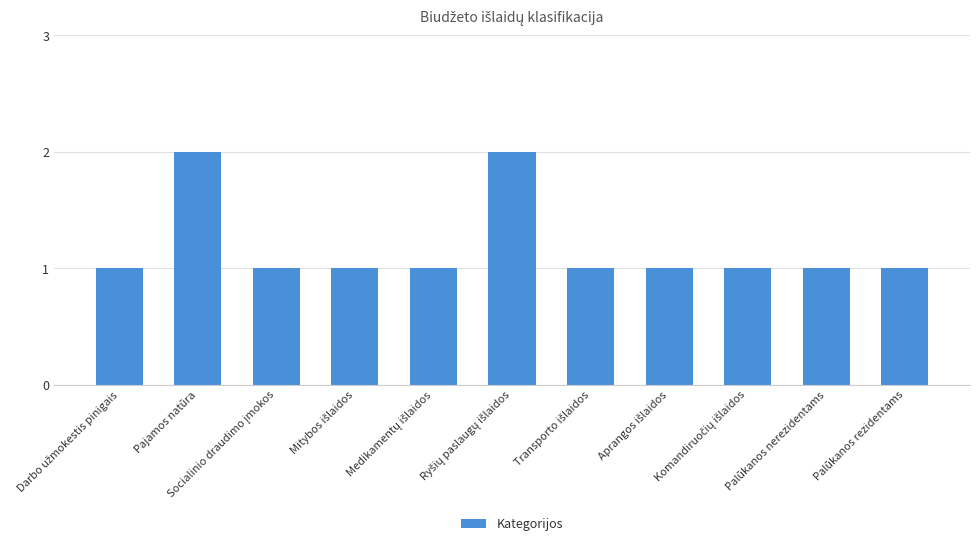

What is the average value?

1